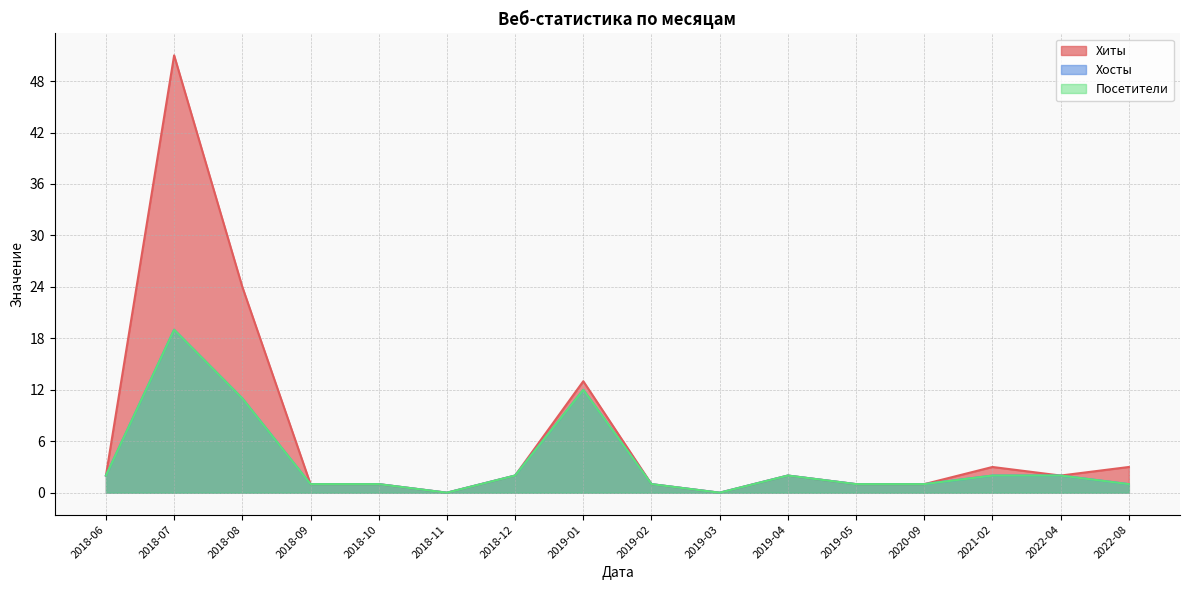

What is the value of the Хиты point at the 13th from the left?

1